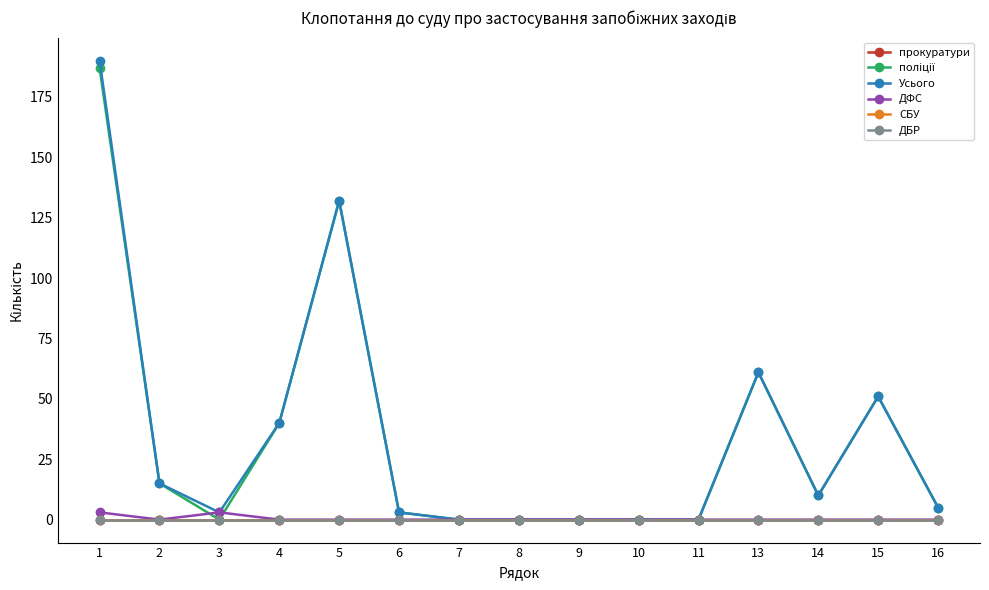

Does the chart have visible grid lines?

No